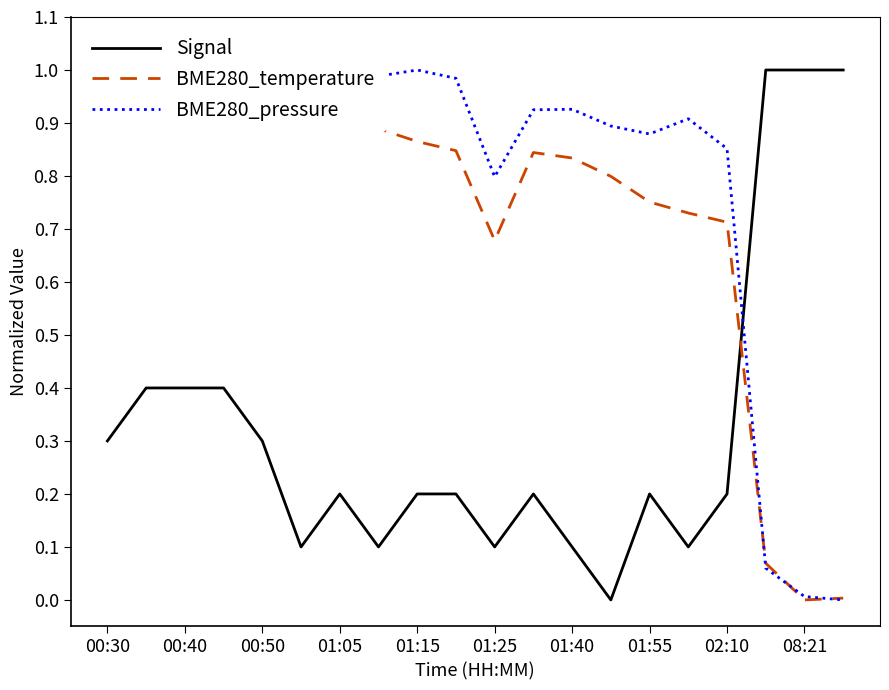

What is the value of the Signal point at the 2nd from the left?

0.4